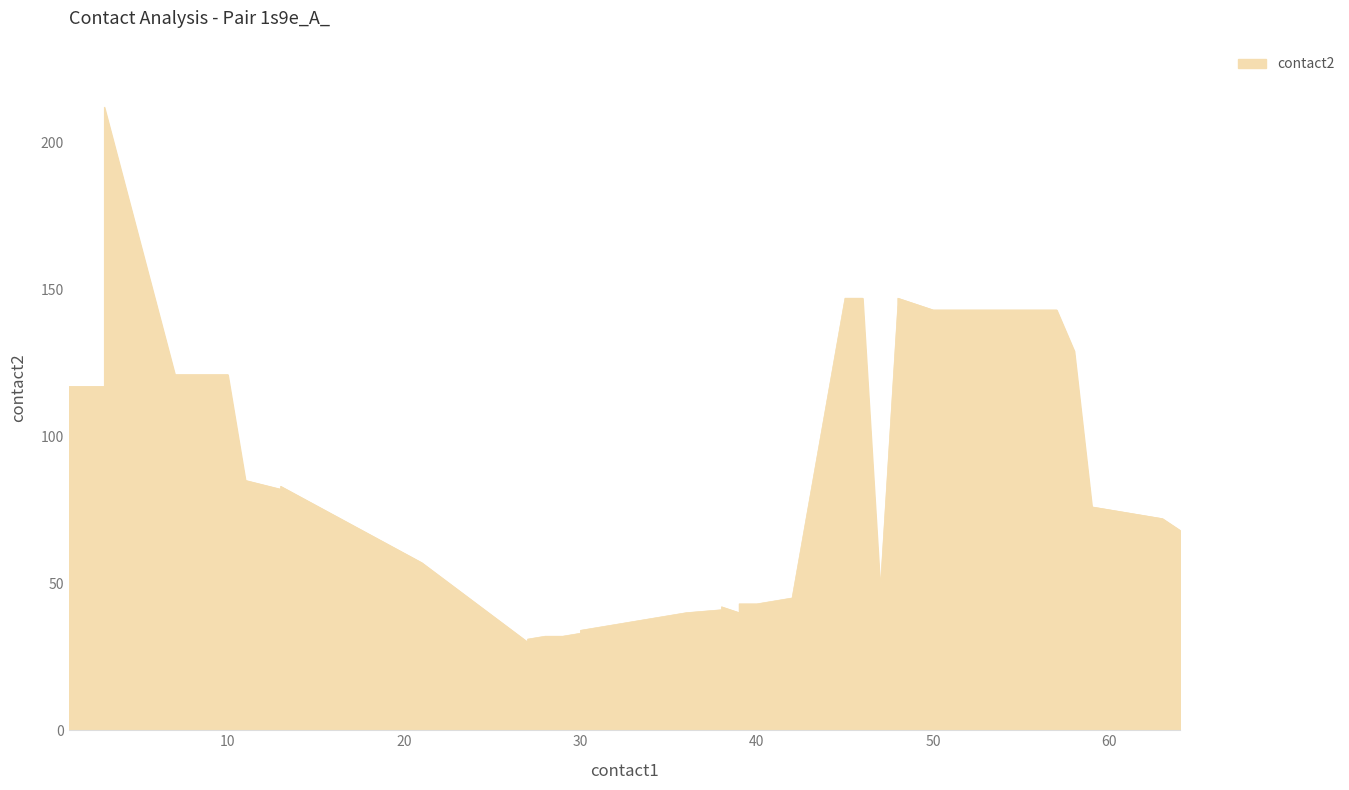

The chart shows a value of 72 at 63. True or false?

True